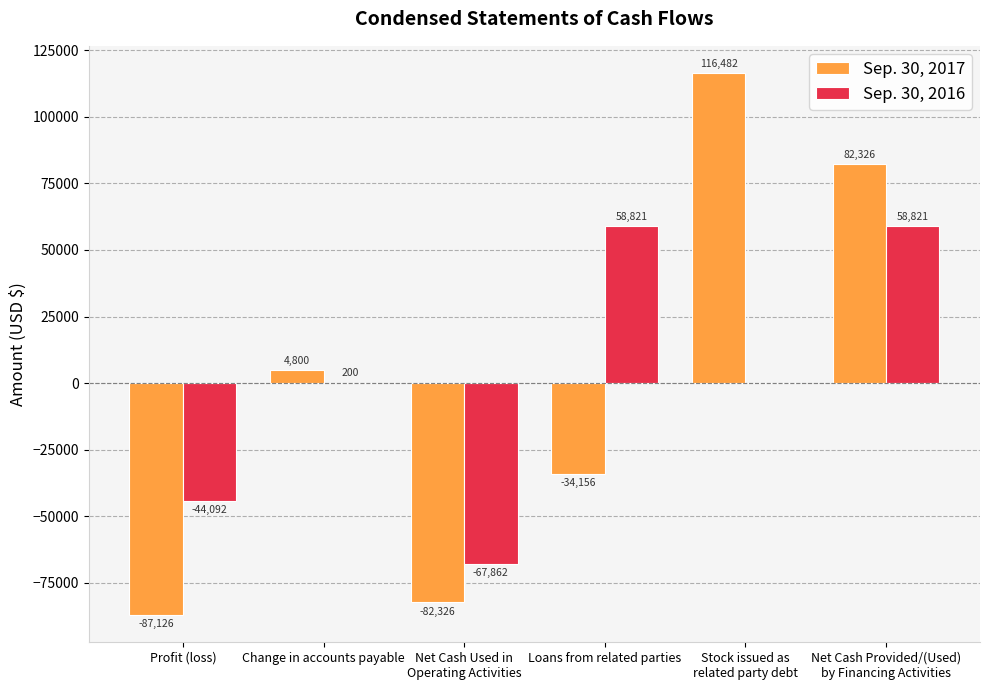

The value of Sep. 30, 2017 at Loans from related parties is -34156. True or false?

True